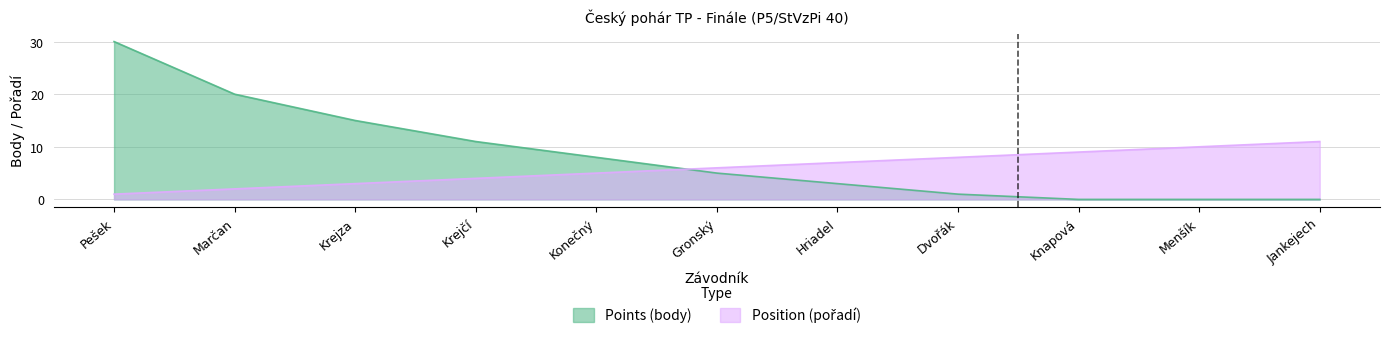

Where do Points (body) and Position (pořadí) first cross each other?

Konečný and Gronský